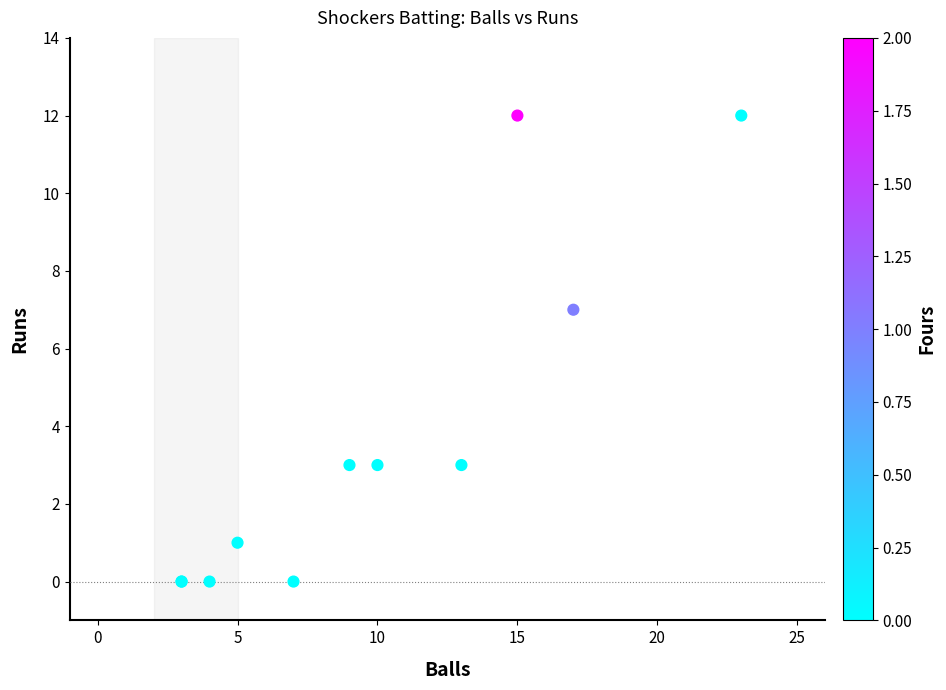

What Y value in the scatter plot is closest to 6?

7